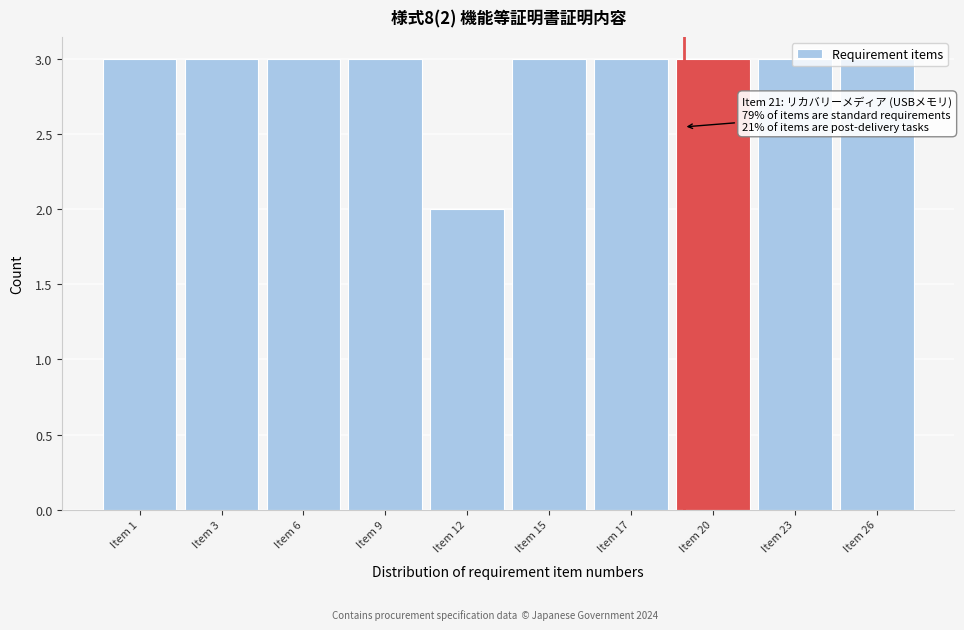

What is the value of the 5th bar from the left?

2